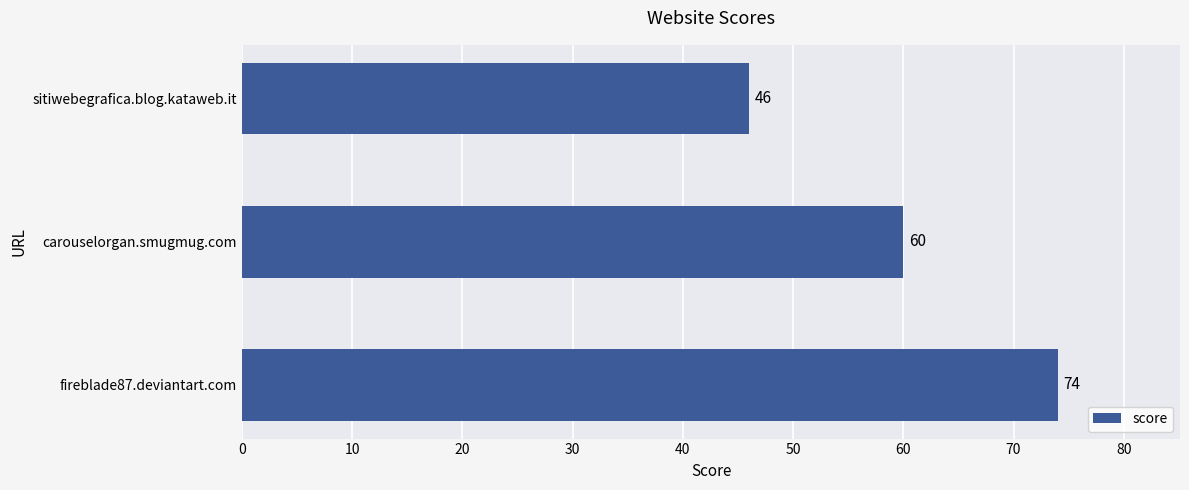

How many distinct data groups are displayed?

1